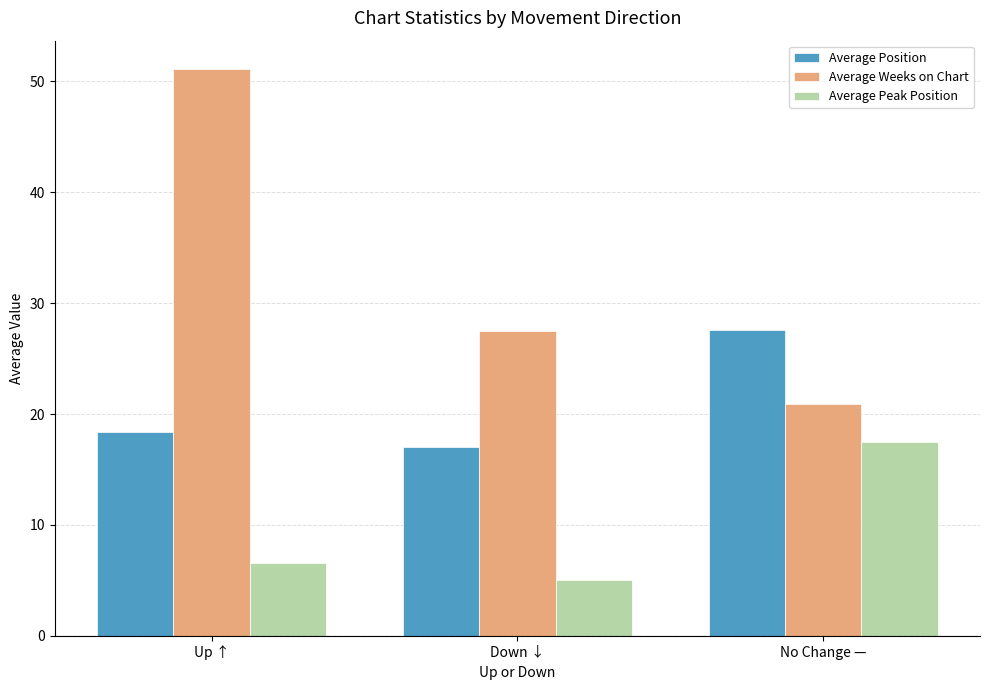

What are all the series names shown in the legend?

Average Position, Average Weeks on Chart, Average Peak Position